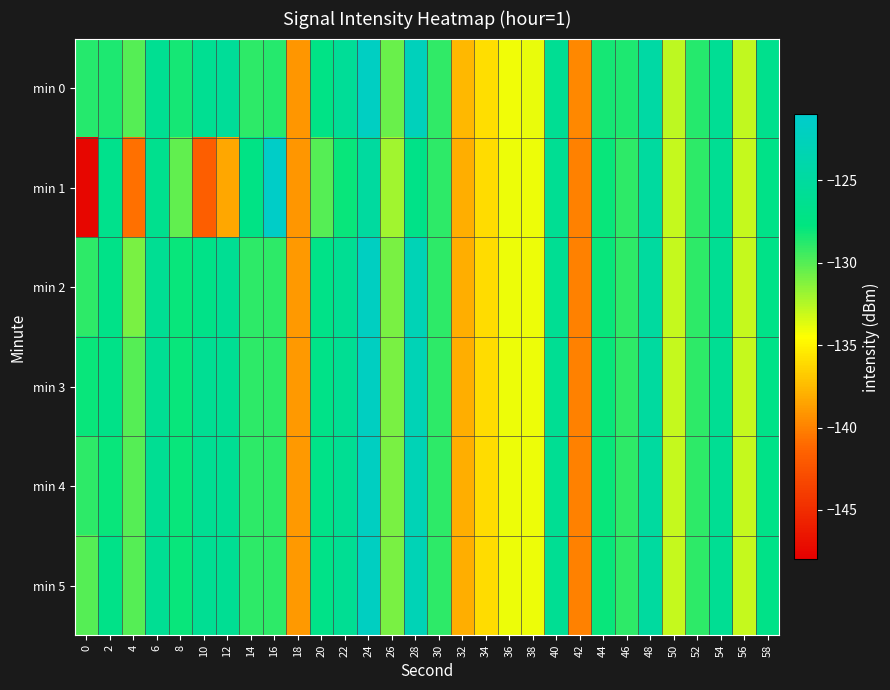

Reading right to left, what are all the values shown in this chart?

min 0: 58=-126.6	56=-132.9	54=-125.9	52=-128.7	50=-132.8	48=-124.5	46=-128.5	44=-128.3	42=-139.7	40=-126.1	38=-133.9	36=-134.1	34=-135.9	32=-137.6	30=-129.1	28=-122.6	26=-130.6	24=-121.9	22=-125.7	20=-127.2	18=-139.0	16=-128.7	14=-129.0	12=-125.6	10=-126.1	8=-128.3	6=-126.1	4=-130.0	2=-128.5	0=-128.7
min 1: 58=-127.0	56=-133.0	54=-126.0	52=-129.0	50=-133.0	48=-125.0	46=-129.0	44=-128.0	42=-140.0	40=-126.0	38=-134.0	36=-134.0	34=-136.0	32=-138.0	30=-129.0	28=-127.0	26=-132.0	24=-125.0	22=-128.0	20=-130.0	18=-139.0	16=-121.5	14=-127.3	12=-138.4	10=-141.7	8=-130.3	6=-126.4	4=-140.8	2=-126.6	0=-147.5
min 2: 58=-127.0	56=-133.0	54=-126.0	52=-129.0	50=-133.0	48=-125.0	46=-129.0	44=-128.0	42=-140.0	40=-126.0	38=-134.0	36=-134.0	34=-136.0	32=-138.0	30=-129.0	28=-123.0	26=-131.0	24=-122.0	22=-126.0	20=-127.0	18=-139.0	16=-129.0	14=-129.0	12=-126.0	10=-127.0	8=-128.0	6=-126.0	4=-131.0	2=-127.0	0=-129.0
min 3: 58=-127.0	56=-133.0	54=-126.0	52=-129.0	50=-133.0	48=-125.0	46=-129.0	44=-128.0	42=-140.0	40=-126.0	38=-134.0	36=-134.0	34=-136.0	32=-138.0	30=-129.0	28=-123.0	26=-131.0	24=-122.0	22=-126.0	20=-127.0	18=-139.0	16=-129.0	14=-129.0	12=-126.0	10=-126.0	8=-128.0	6=-126.0	4=-130.0	2=-127.0	0=-128.0
min 4: 58=-127.0	56=-133.0	54=-126.0	52=-129.0	50=-133.0	48=-125.0	46=-129.0	44=-128.0	42=-140.0	40=-126.0	38=-134.0	36=-134.0	34=-136.0	32=-138.0	30=-129.0	28=-123.0	26=-131.0	24=-122.0	22=-126.0	20=-127.0	18=-139.0	16=-129.0	14=-129.0	12=-126.0	10=-126.0	8=-128.0	6=-126.0	4=-130.0	2=-128.0	0=-129.0
min 5: 58=-127.0	56=-133.0	54=-126.0	52=-129.0	50=-133.0	48=-125.0	46=-129.0	44=-128.0	42=-140.0	40=-126.0	38=-134.0	36=-134.0	34=-136.0	32=-138.0	30=-129.0	28=-123.0	26=-131.0	24=-122.0	22=-126.0	20=-127.0	18=-139.0	16=-129.0	14=-129.0	12=-126.0	10=-126.0	8=-128.0	6=-126.0	4=-130.0	2=-127.0	0=-130.0